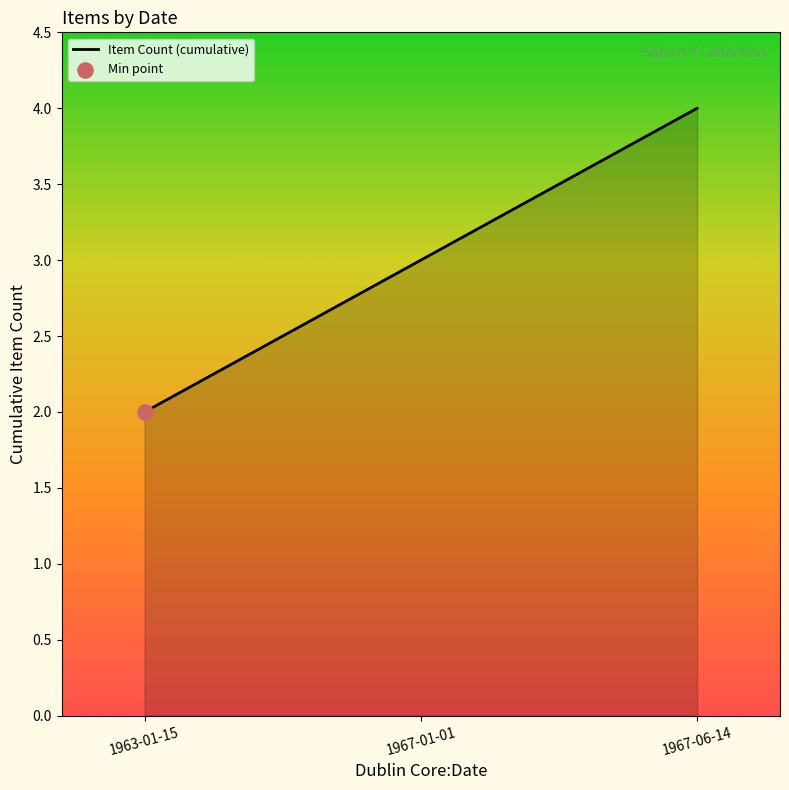

Approximately how many times larger is the value at 1967-01-01 compared to 1963-01-15?

1.5